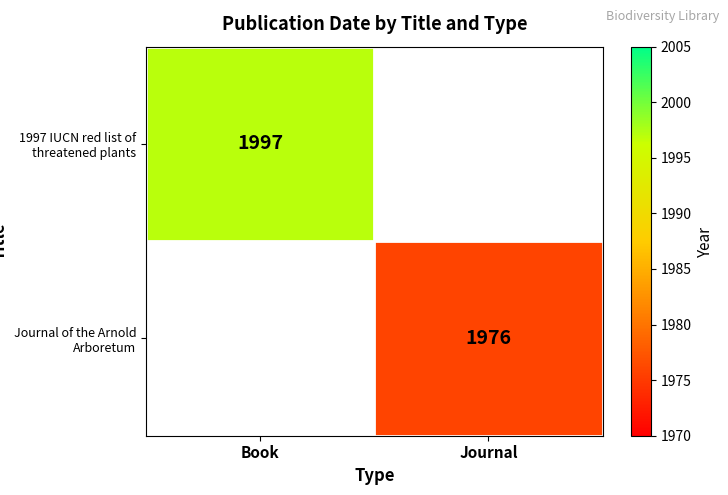

The value of 1997 IUCN red list of threatened plants at Book is 1997. True or false?

True